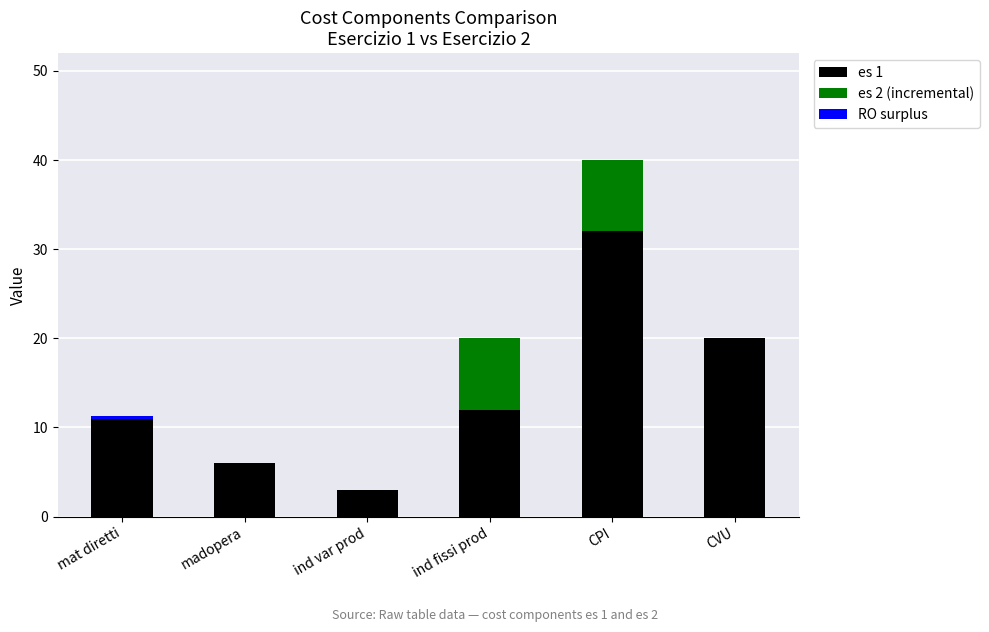

What is the total value across all series at madopera?

6.0